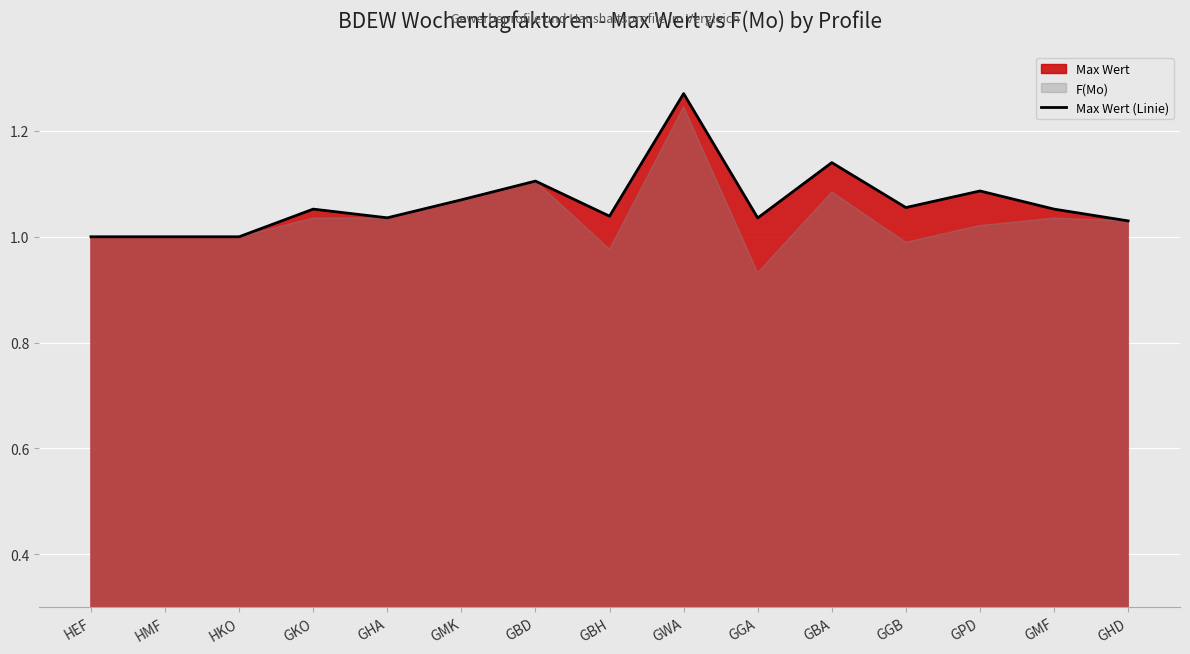

Reading left to right, list all the values displayed in this chart.

HEF=1.0	HMF=1.0	HKO=1.0	GKO=1.1	GHA=1.0	GMK=1.1	GBD=1.1	GBH=1.0	GWA=1.3	GGA=1.0	GBA=1.1	GGB=1.1	GPD=1.1	GMF=1.1	GHD=1.0